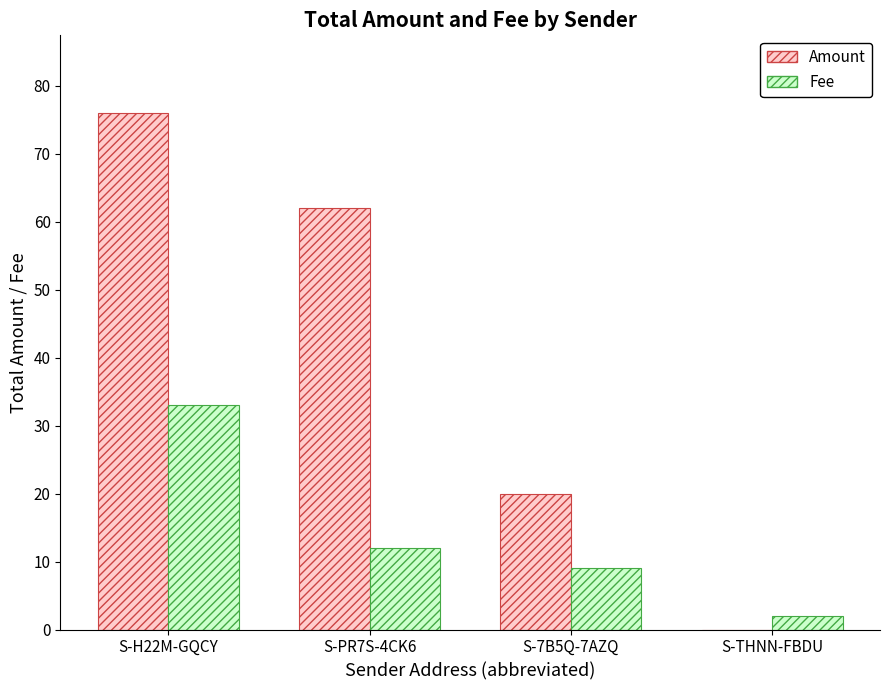

At which category does the chart reach its peak across all series?

S-H22M-GQCY